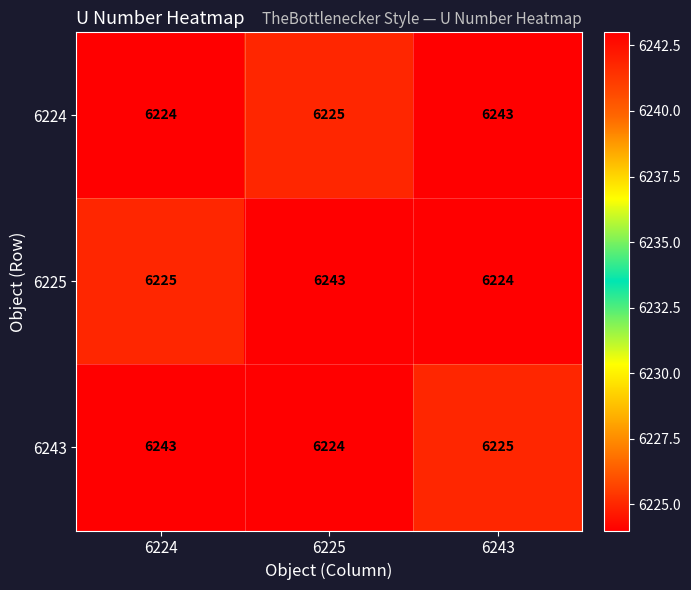

What is the difference between the 6225 values at 6225 and 6224?

18